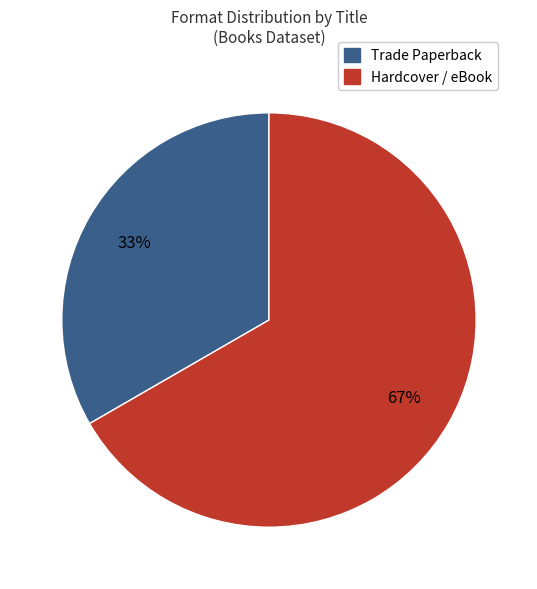

To the nearest percent, what is the average slice percentage?

50%